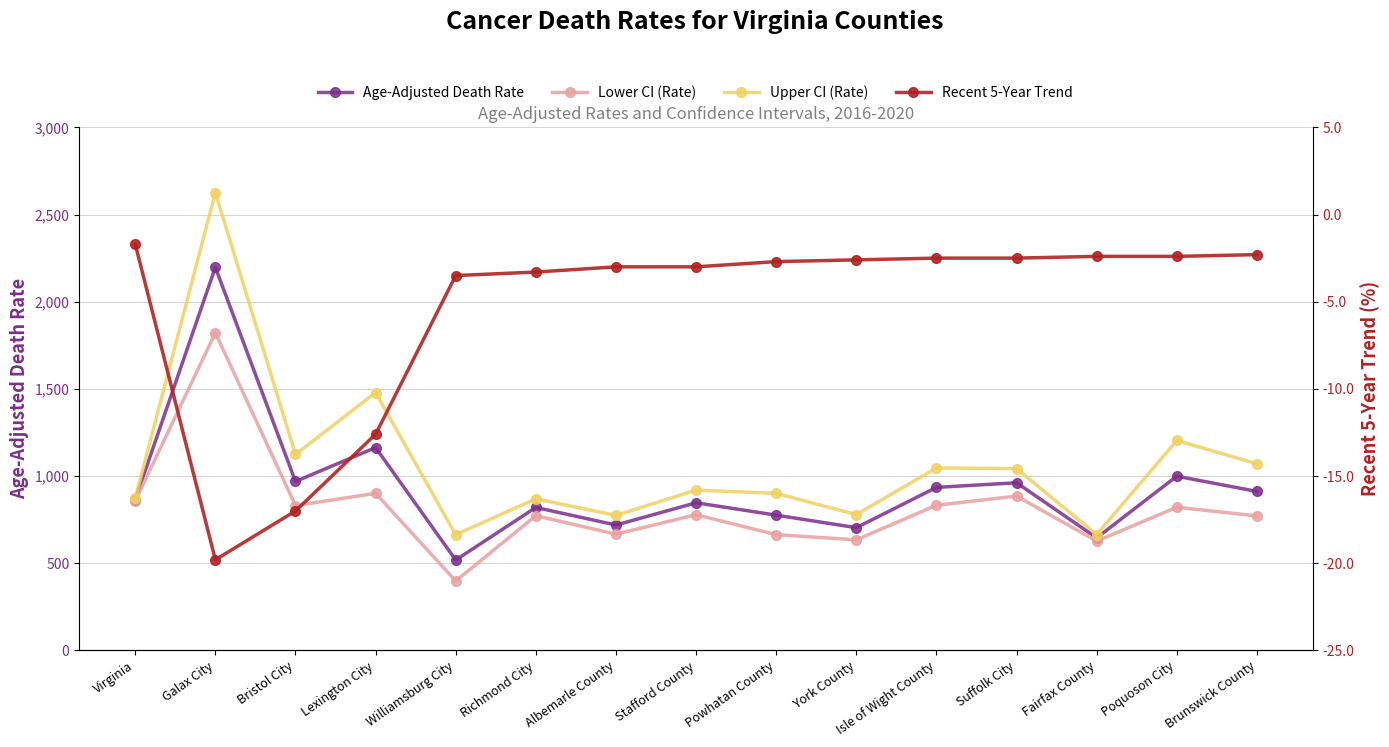

How many series are shown in this chart?

4